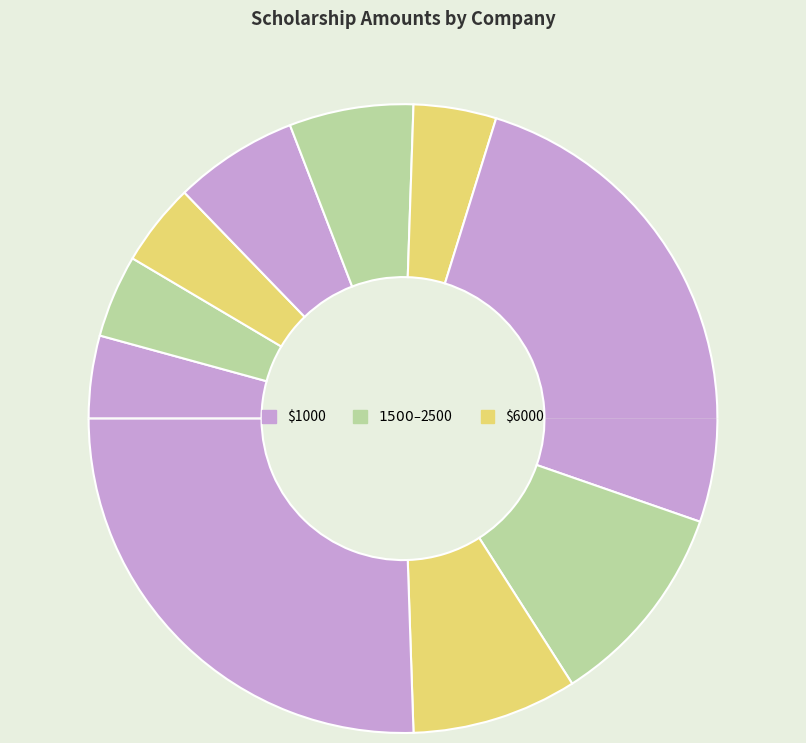

What portion of the pie excludes North American Van Lines?

95.7%